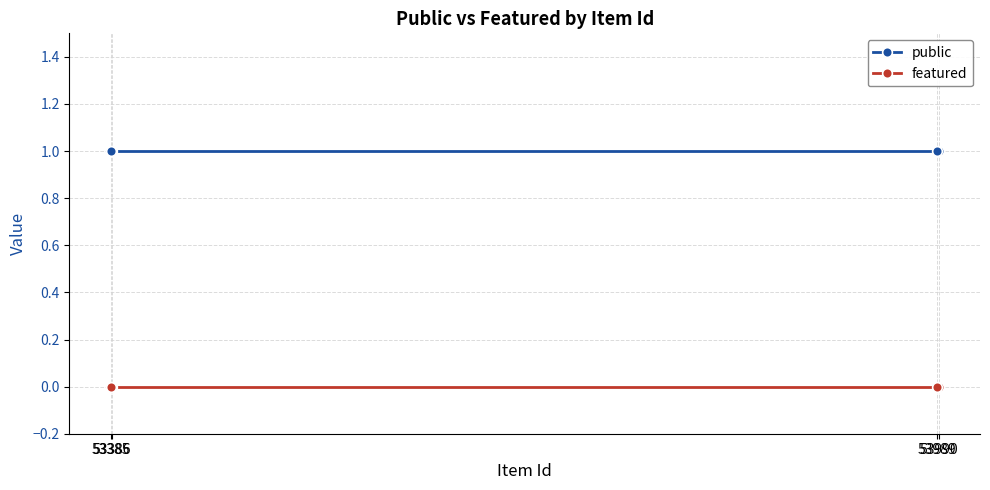

What is the lowest value of the public series?

1